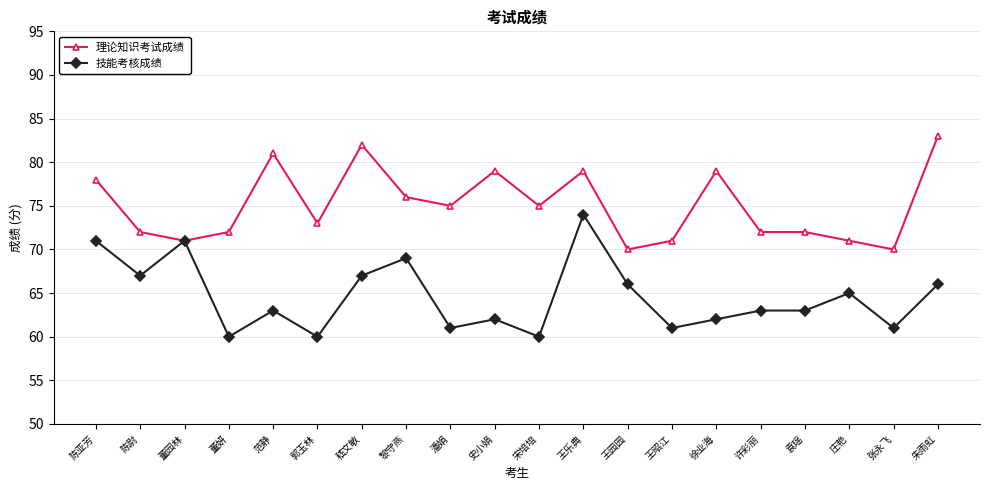

What is the total value across all series at 董妍?

132